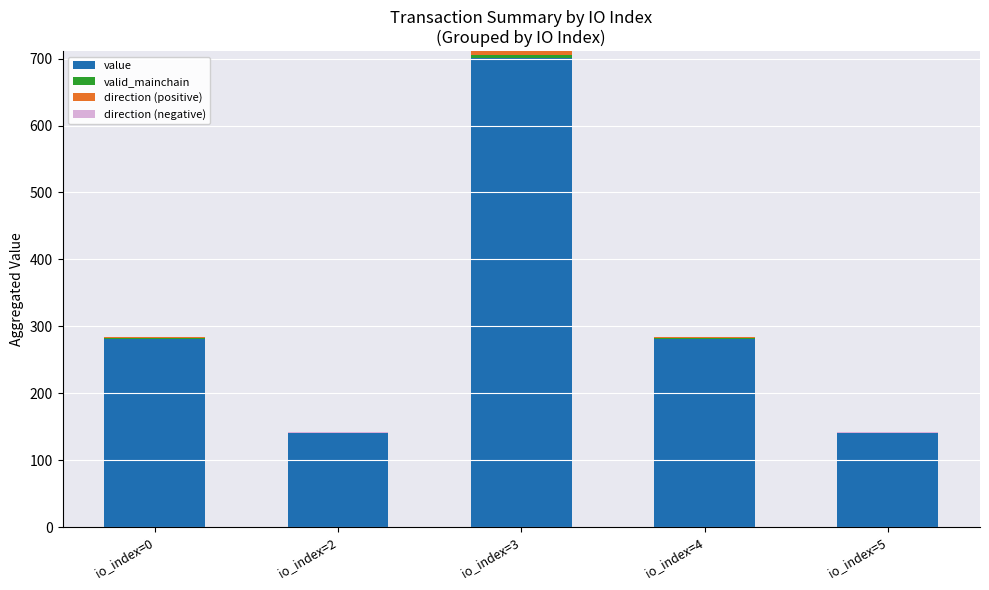

Does the chart contain stacked bars?

Yes